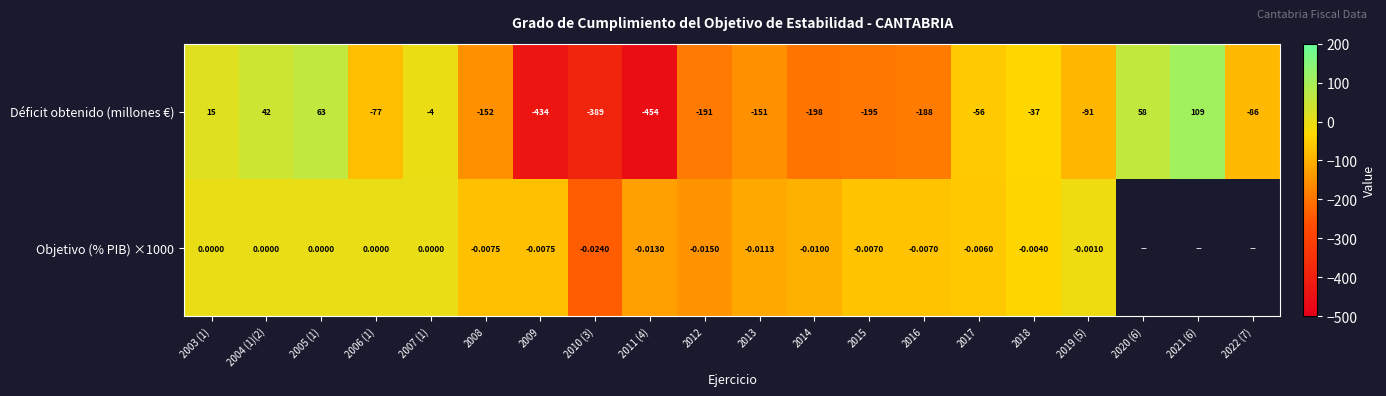

At how many categories does at least one series exceed 45?

3